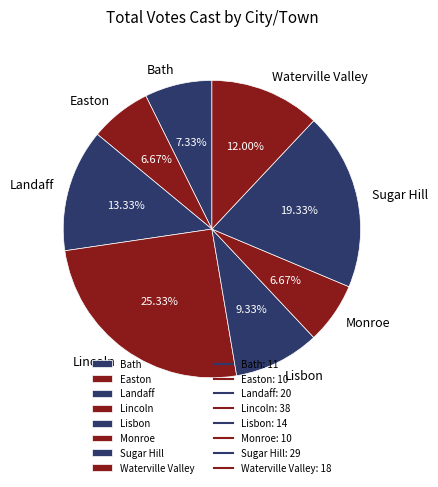

To the nearest percent, what portion does Landaff represent?

13%